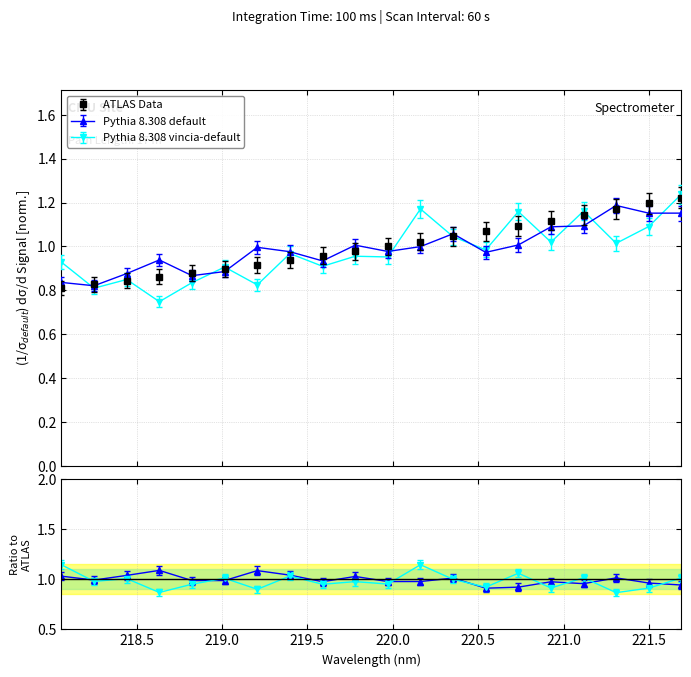

What is the approximate value at 220.9264?

1.1